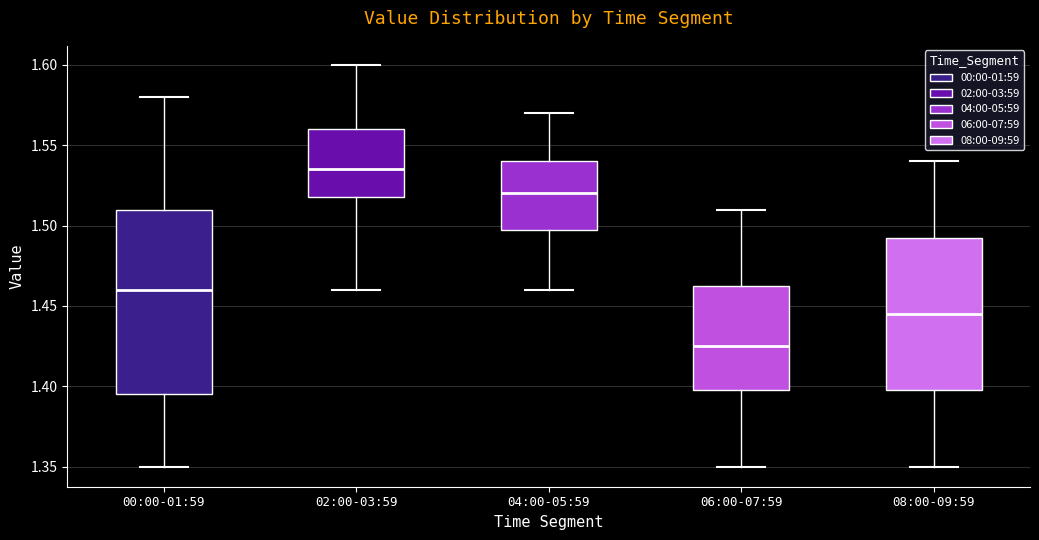

Reading left to right, transcribe this box plot: for each box, give where its median line is, the range the box spans, and where its two whiskers end, as read against the y-axis. The values are not printed on the chart, so give them approximately, as read against the axis.

00:00-01:59: median 1.460, box 1.395 to 1.510, whiskers 1.350 to 1.580
02:00-03:59: median 1.535, box 1.520 to 1.560, whiskers 1.460 to 1.600
04:00-05:59: median 1.520, box 1.500 to 1.540, whiskers 1.460 to 1.570
06:00-07:59: median 1.425, box 1.400 to 1.465, whiskers 1.350 to 1.510
08:00-09:59: median 1.445, box 1.400 to 1.495, whiskers 1.350 to 1.540